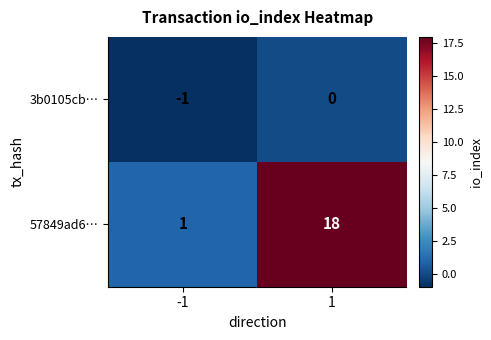

What is the sum of all 57849ad6… values?

19